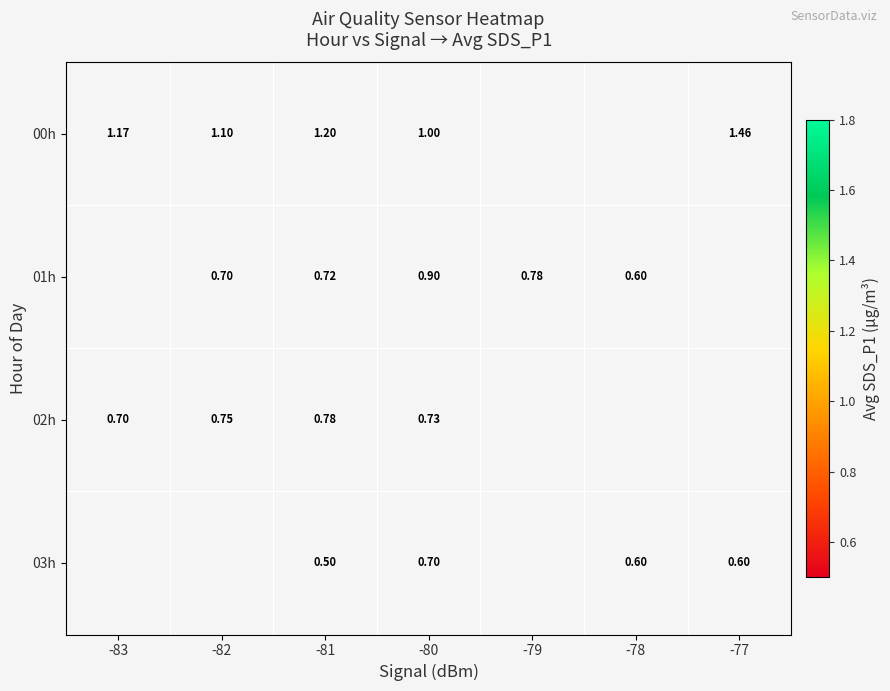

Count the number of categories in the chart.

7